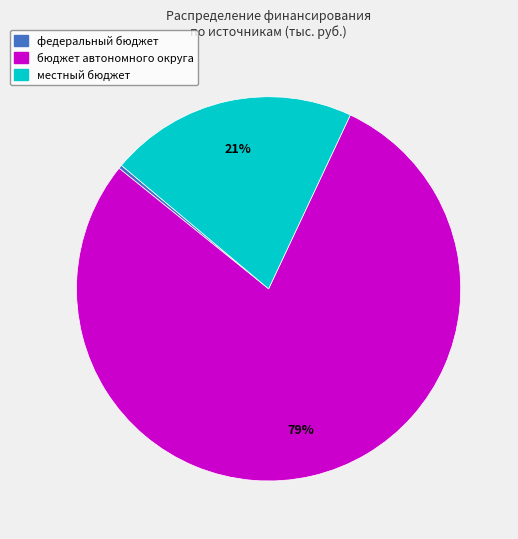

What is the largest slice in the pie chart?

бюджет автономного округа